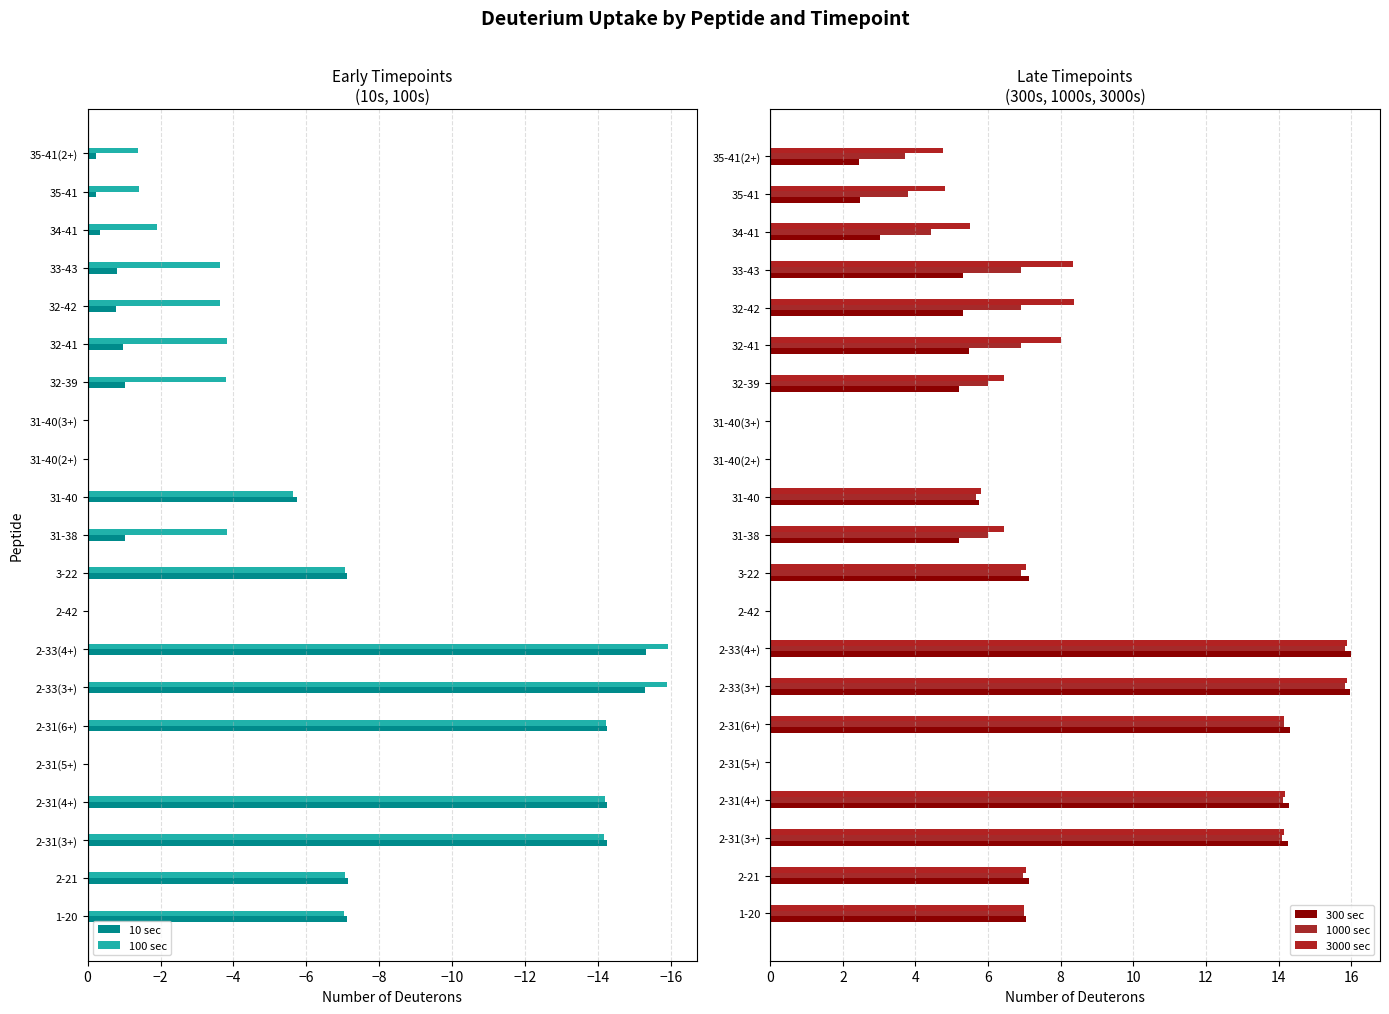

True or false: 10 sec has a value of -9.8 at 1-20.

False